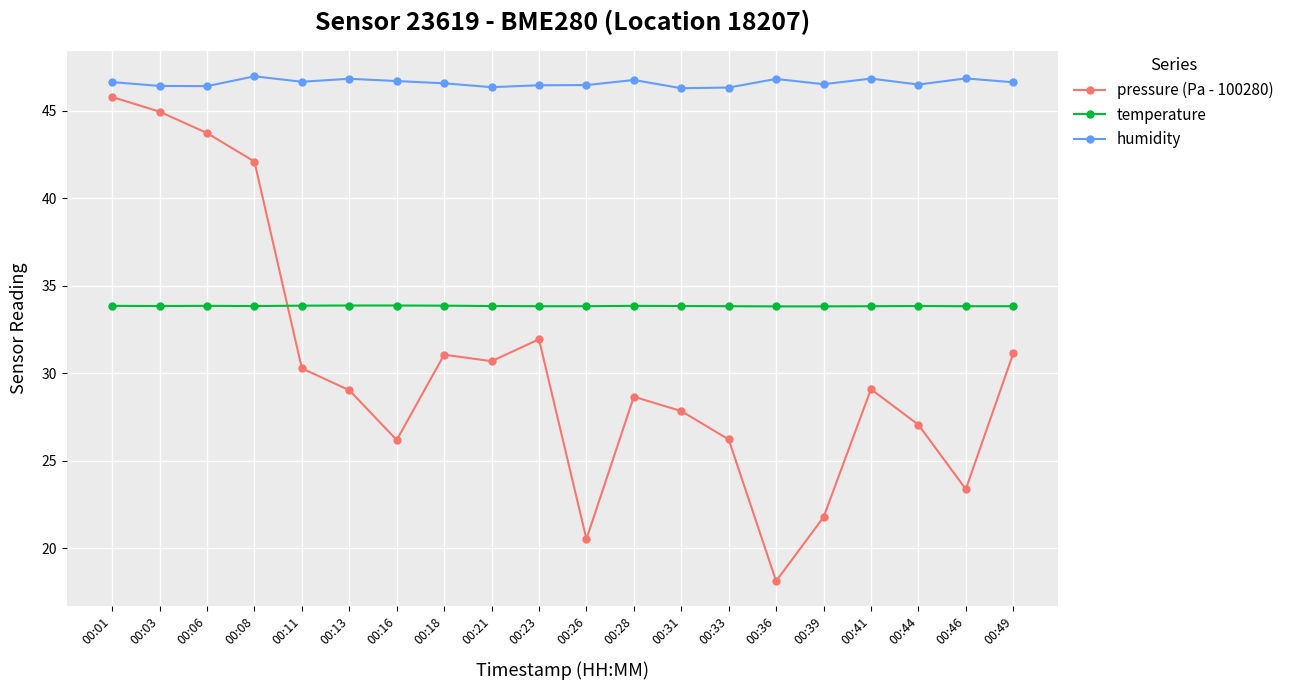

Rank the series at 00:01 from lowest to highest value.

temperature, pressure (Pa - 100280), humidity